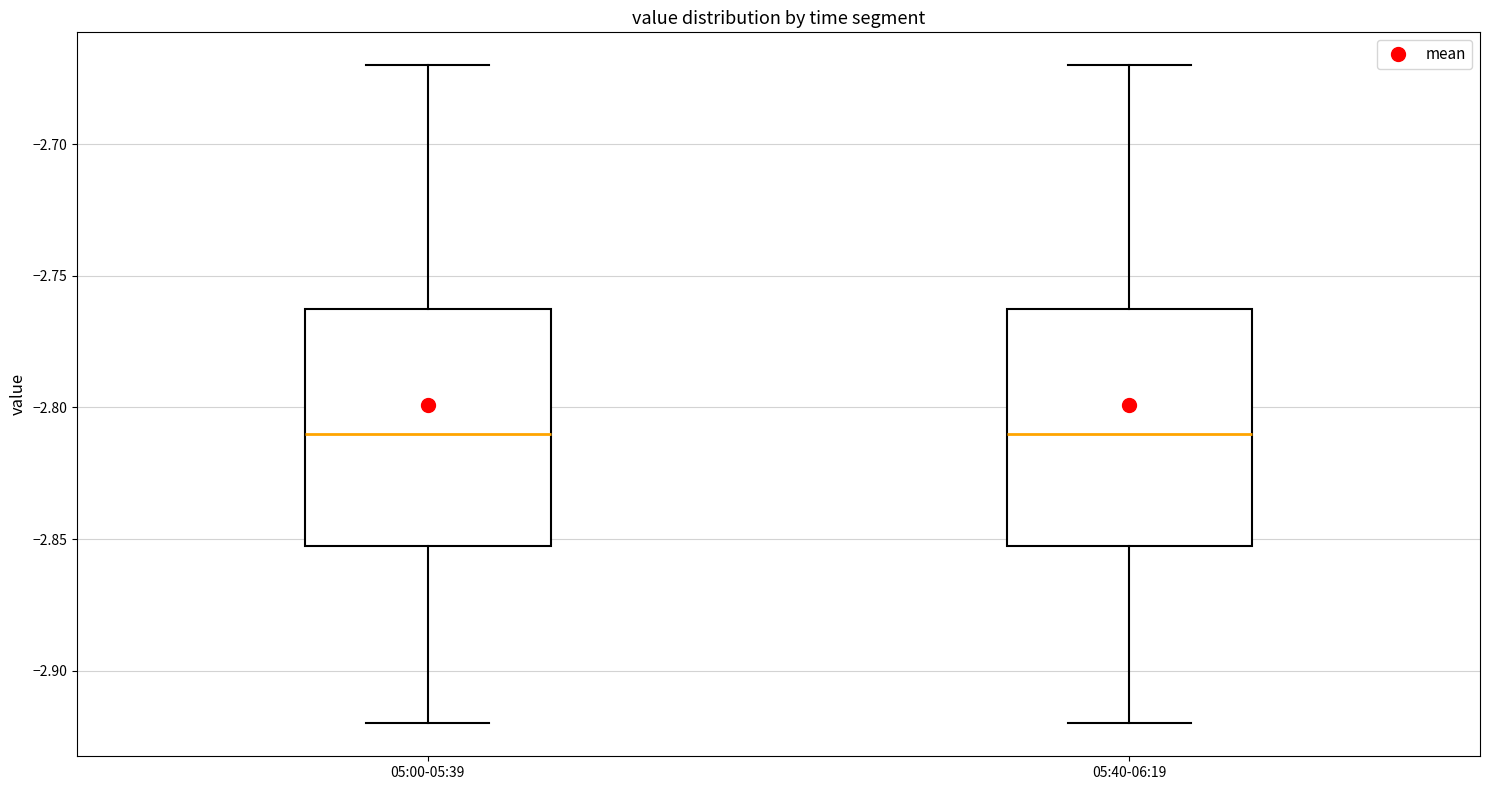

Reading left to right, read every box against the y-axis: the position of its median line, the range the box covers, and the ends of its whiskers. The values are not printed on the chart, so give them approximately, as read against the axis.

05:00-05:39: median -2.81, box -2.85 to -2.76, whiskers -2.92 to -2.67
05:40-06:19: median -2.81, box -2.85 to -2.76, whiskers -2.92 to -2.67